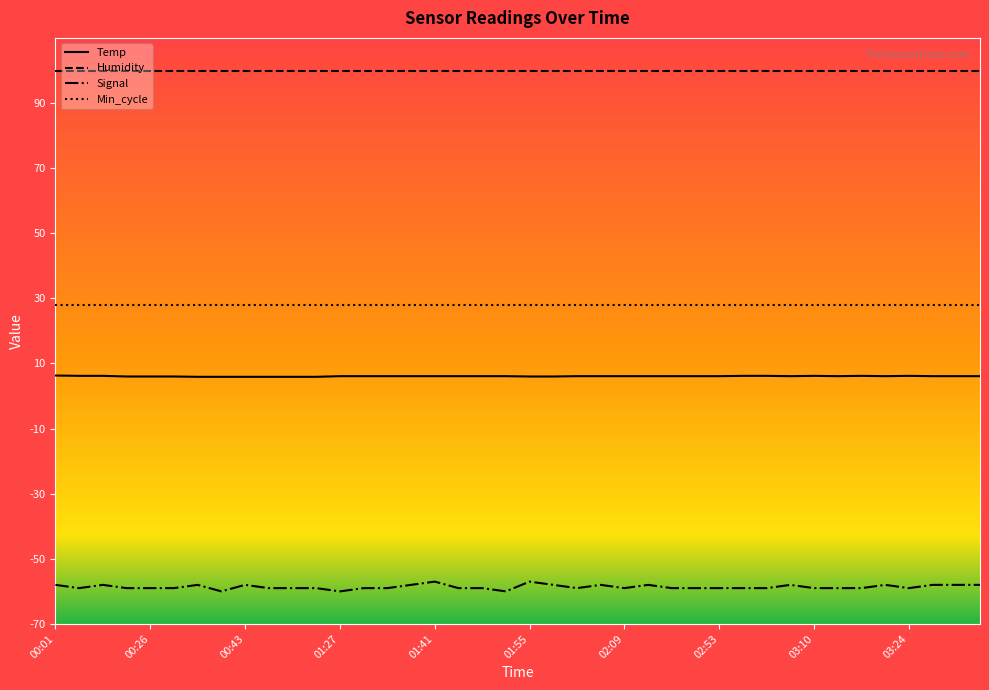

What is the average value of the Signal series?

-58.6